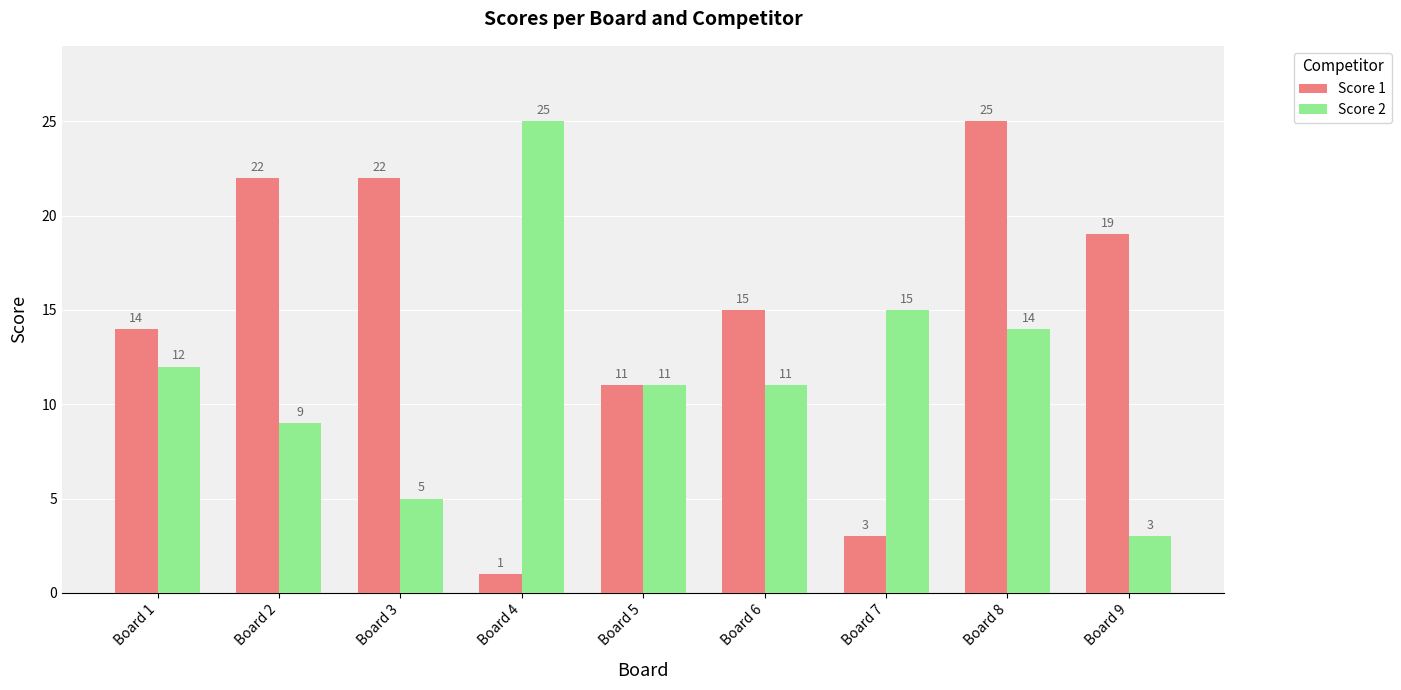

Reading right to left, transcribe all the data shown in this chart.

Score 1: 19	25	3	15	11	1	22	22	14
Score 2: 3	14	15	11	11	25	5	9	12